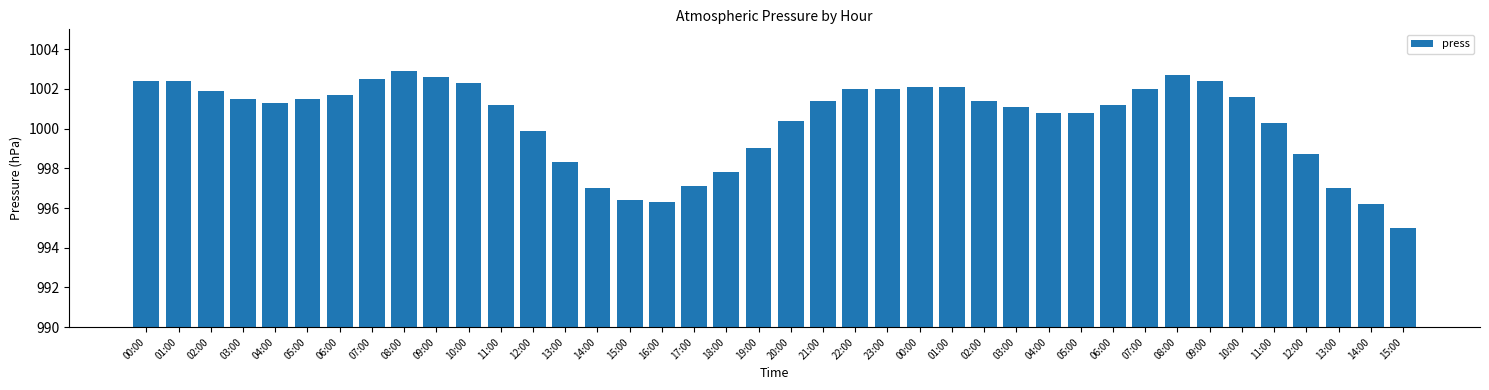

How many data points does each series have?

40